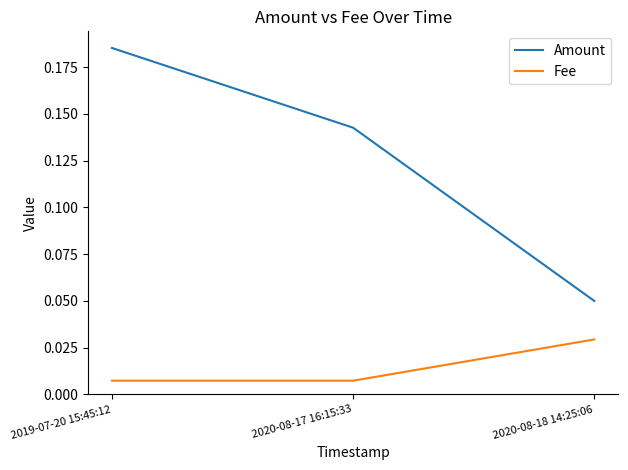

How many lines are shown in the chart?

2